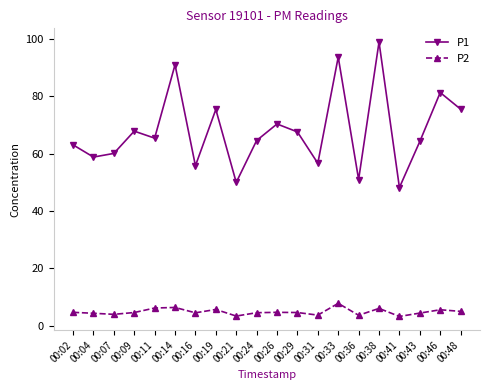

What is the lowest value of the P1 series?

48.2